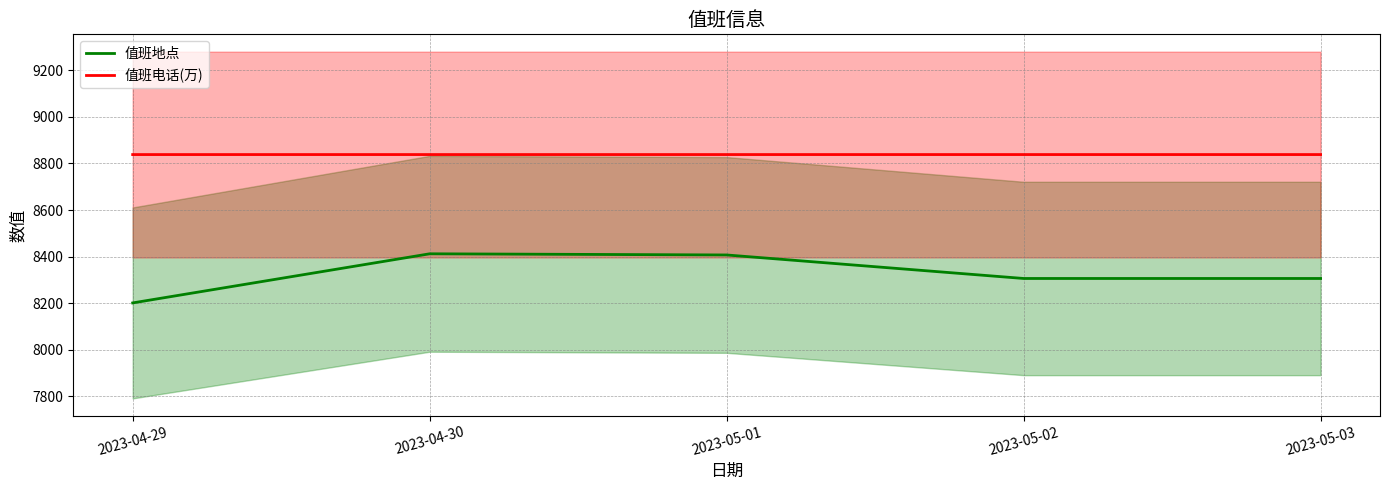

Read the 值班地点 value at 2023-04-29.

8201.0